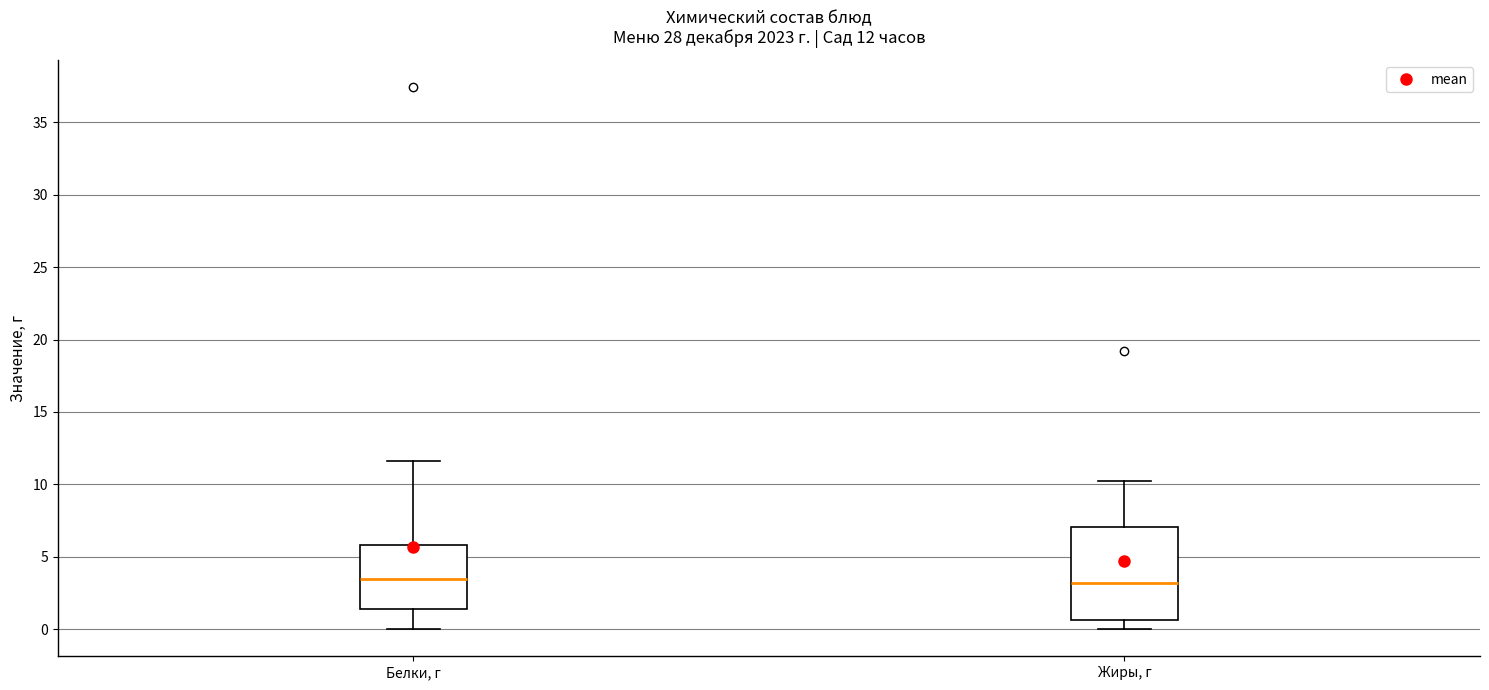

Which box is the tallest, from its lower edge to its upper edge?

Жиры, г